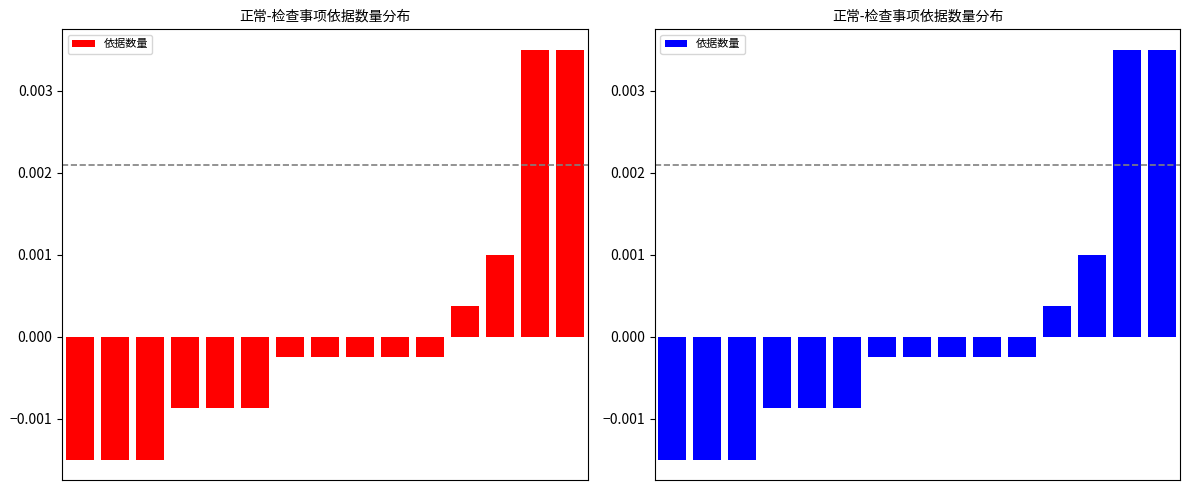

Rank the categories by value from highest to lowest.

13, 14, 12, 11, 6, 7, 8, 9, 10, 3, 4, 5, 0, 1, 2